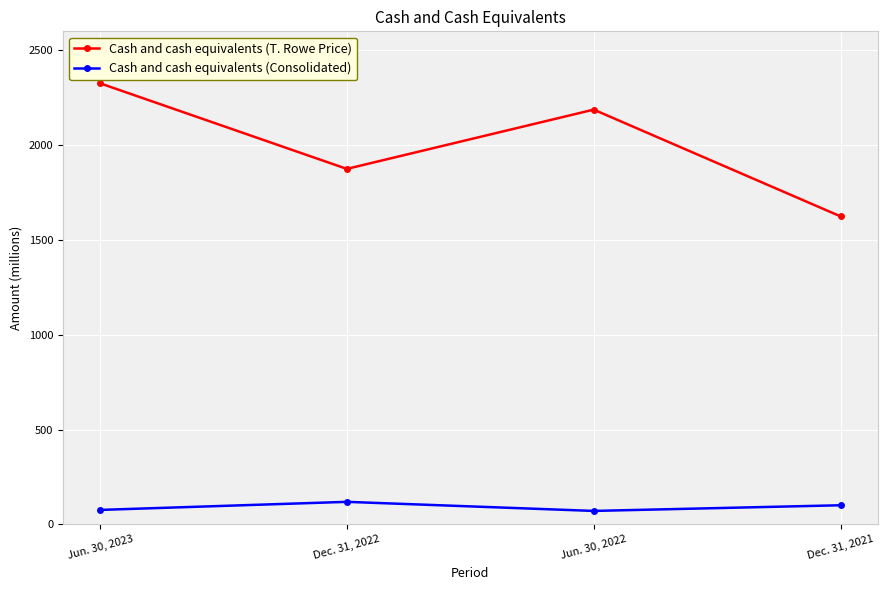

What is the label of the 1st point from the left?

Jun. 30, 2023